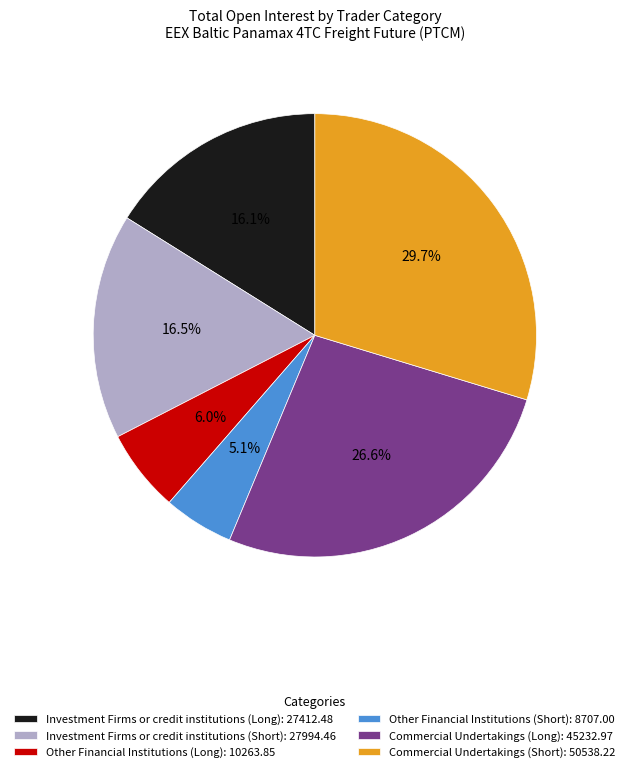

Does any single category account for the majority?

No